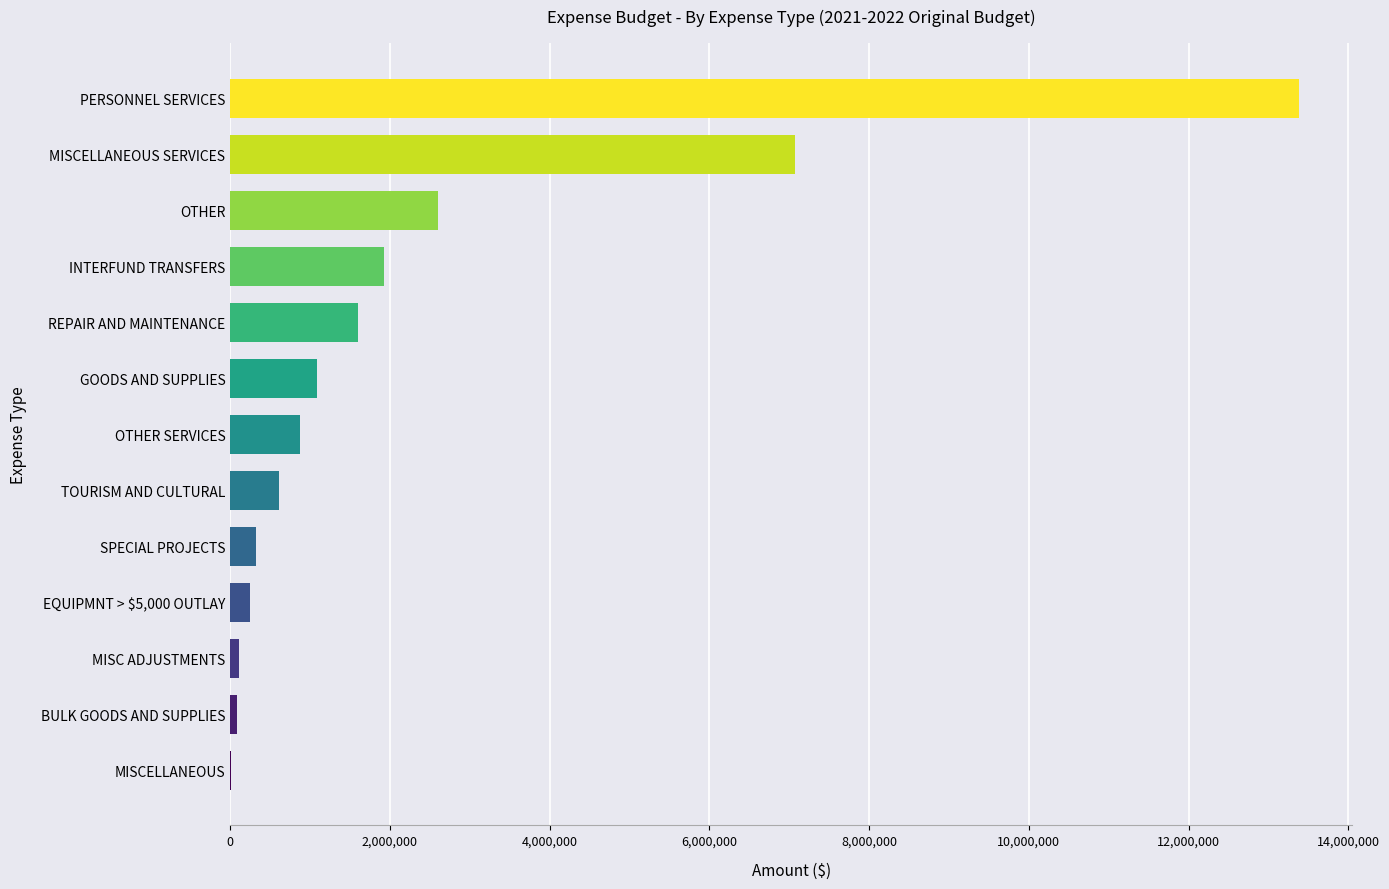

What is the change in value from SPECIAL PROJECTS to REPAIR AND MAINTENANCE?

+1266965